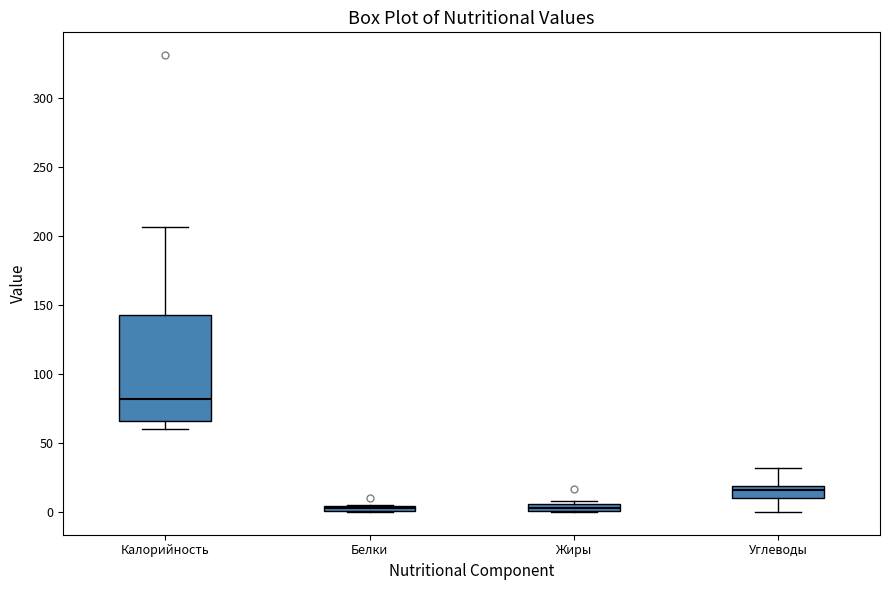

Which box is the tallest, from its lower edge to its upper edge?

Калорийность